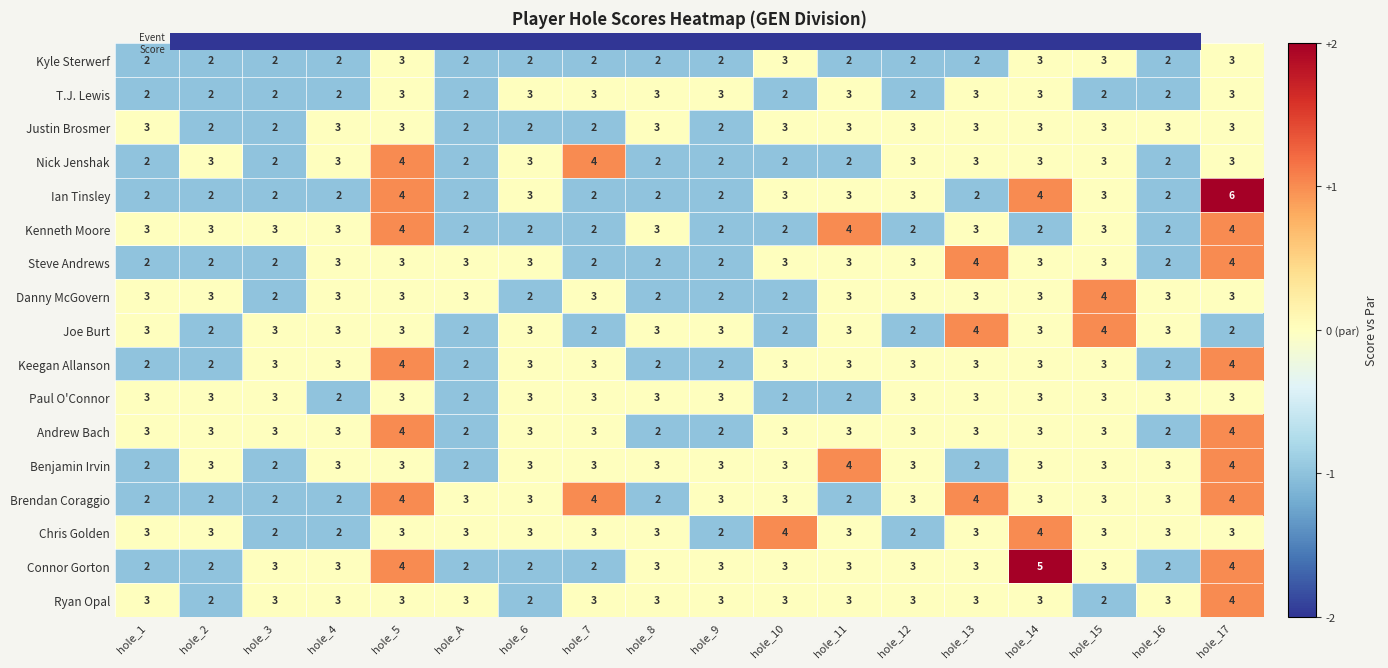

Which series has the widest spread of values?

Ian Tinsley